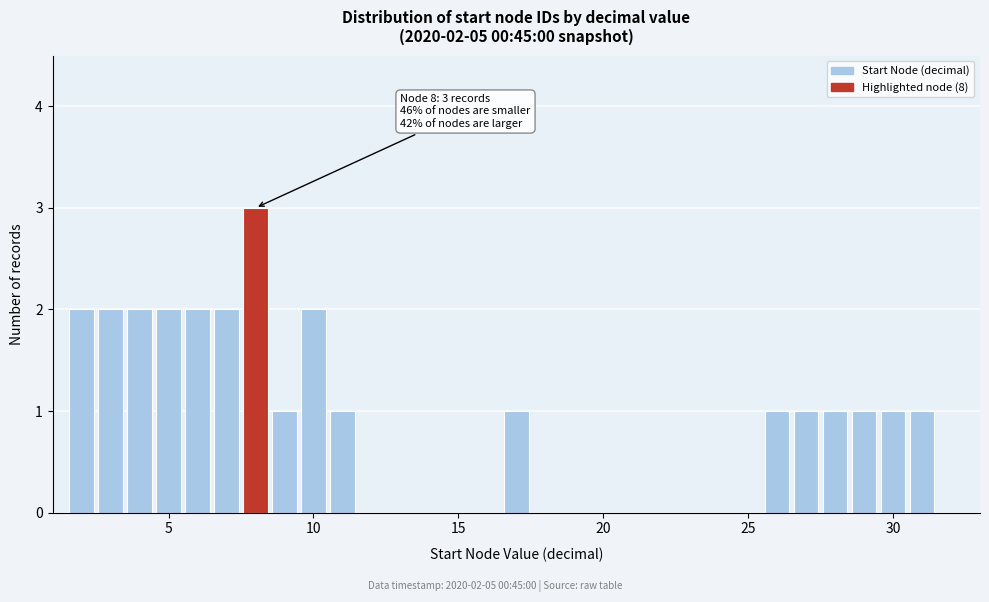

Read against the x-axis, roughly where is the centre of the tallest bar?

8.0